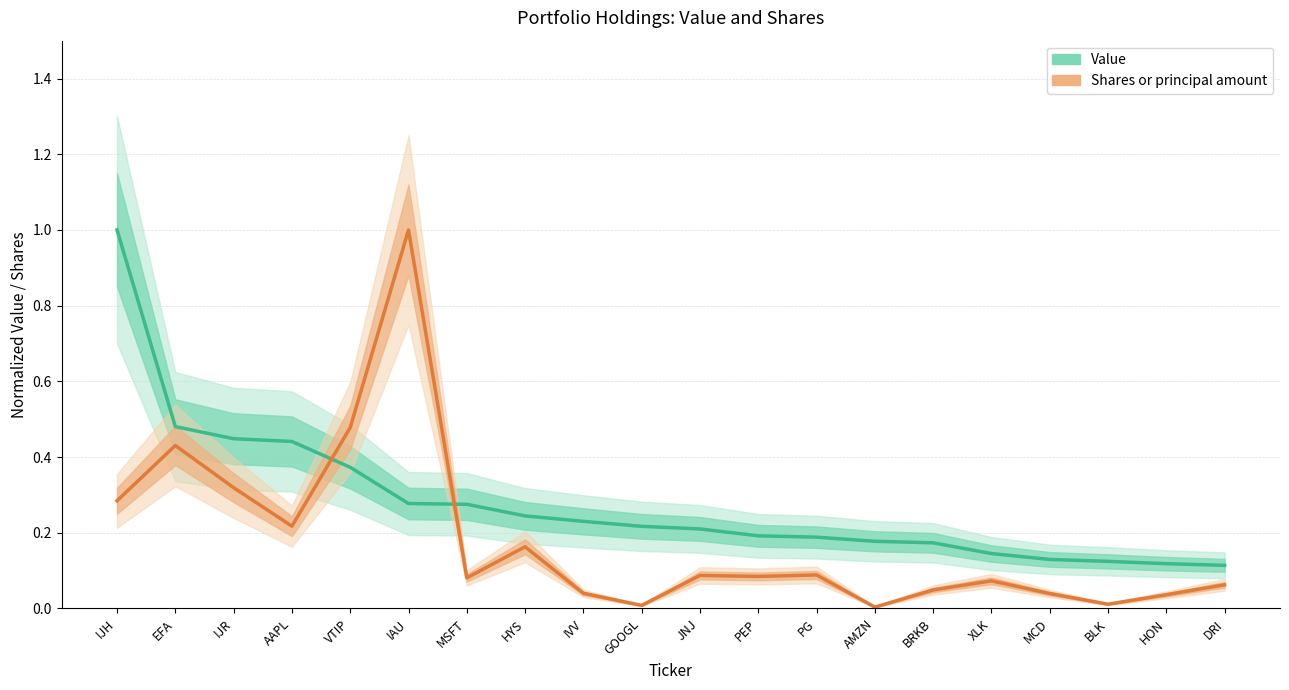

Where is Value (normalized) nearest to the value 0?

DRI